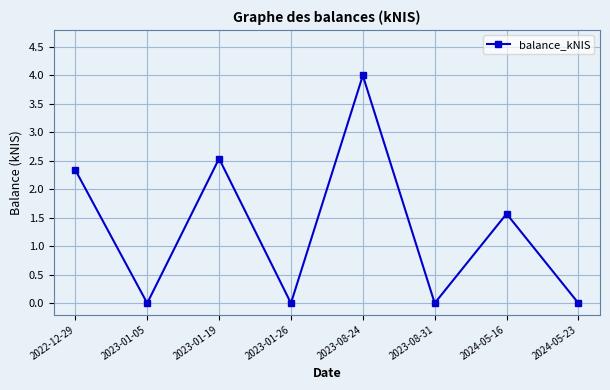

The value at 2023-01-26 is 0.0. True or false?

True